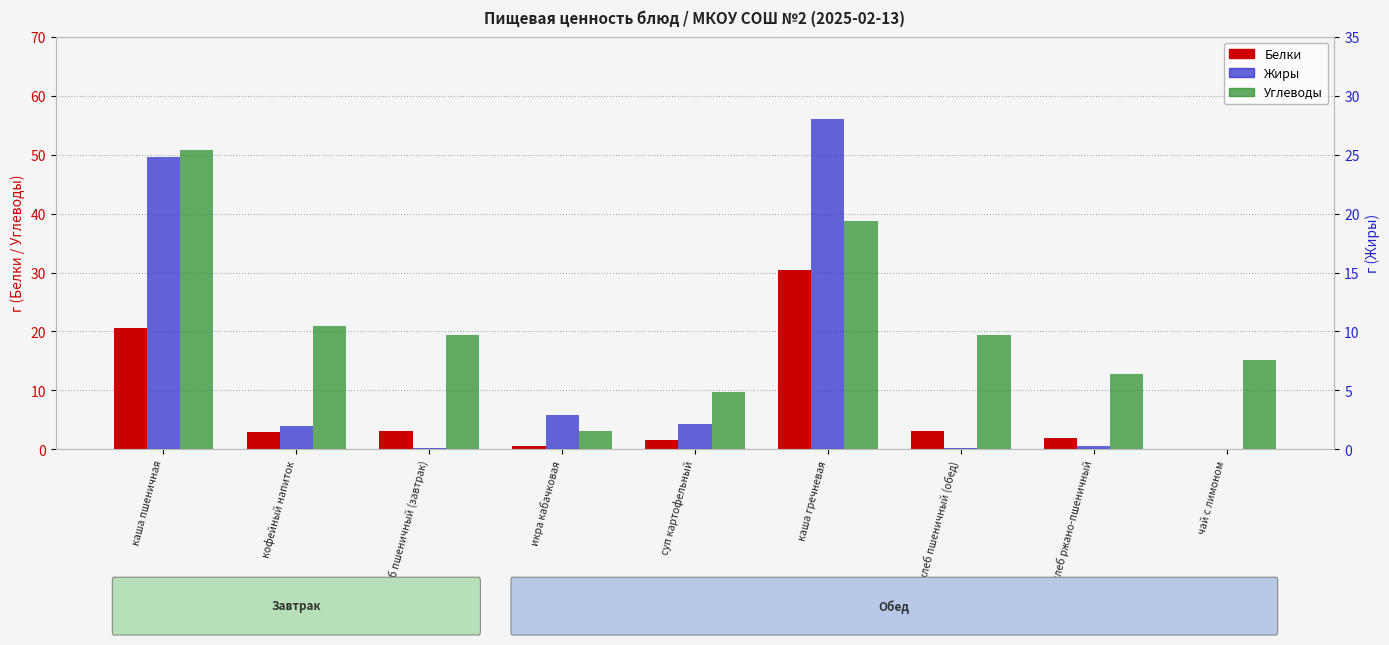

Does the chart contain any negative values?

No